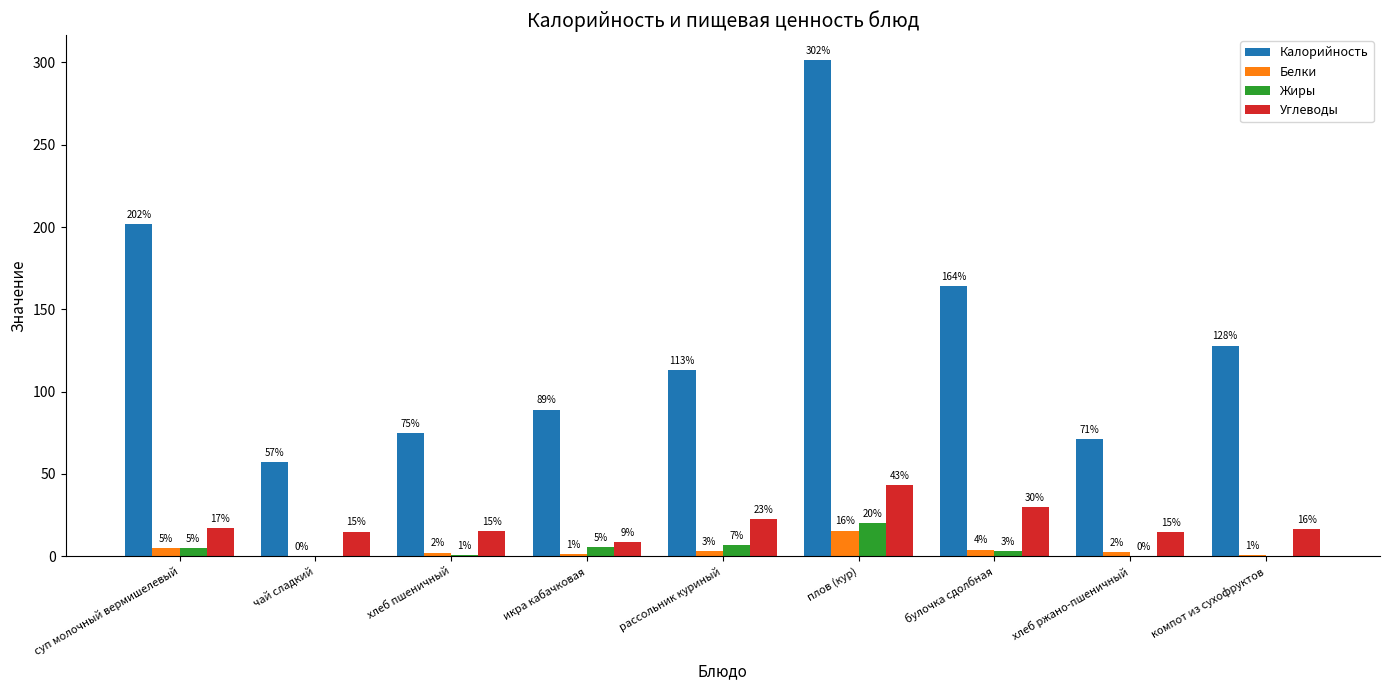

Are the bars horizontal?

No